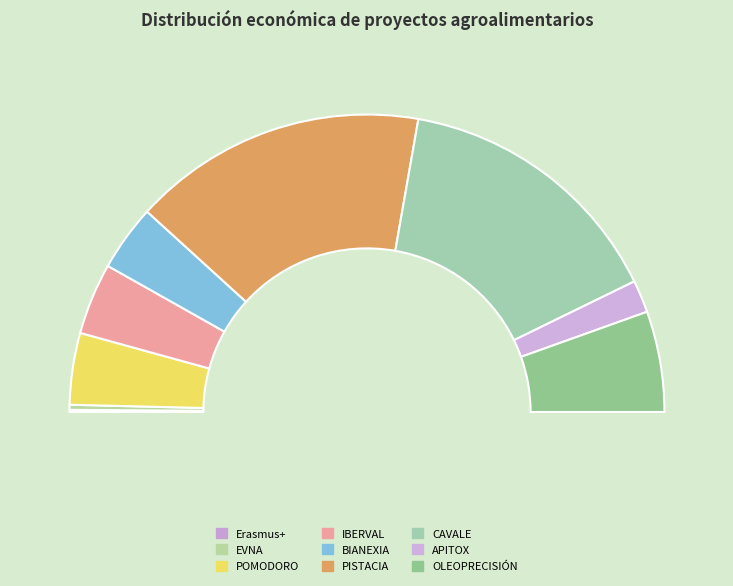

Is the sum of Erasmus+ Proiektua and OLEOPRECISIÓN Talde Operatiboa greater than half?

No